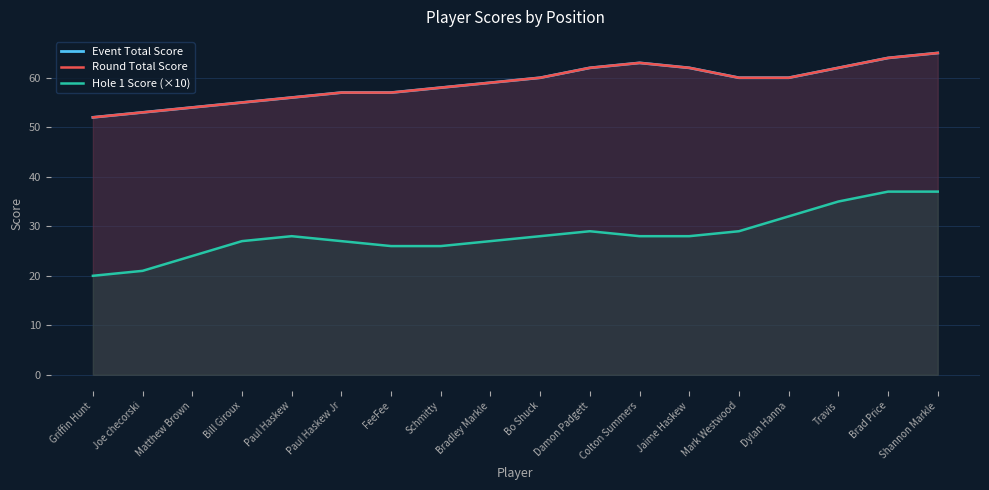

Which series has the largest total across all categories?

Event Total Score